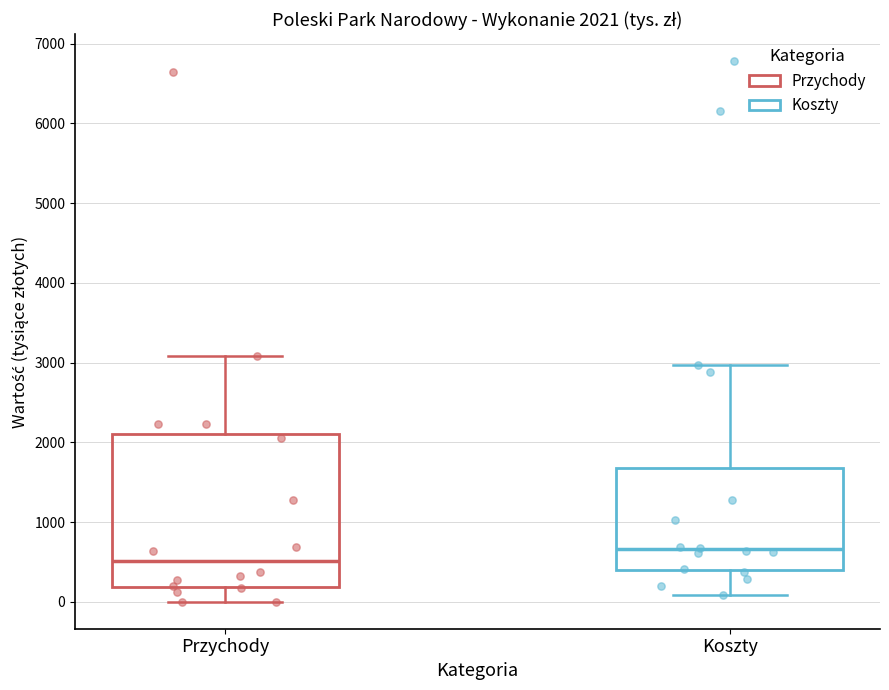

Which box's median line is the highest?

Koszty